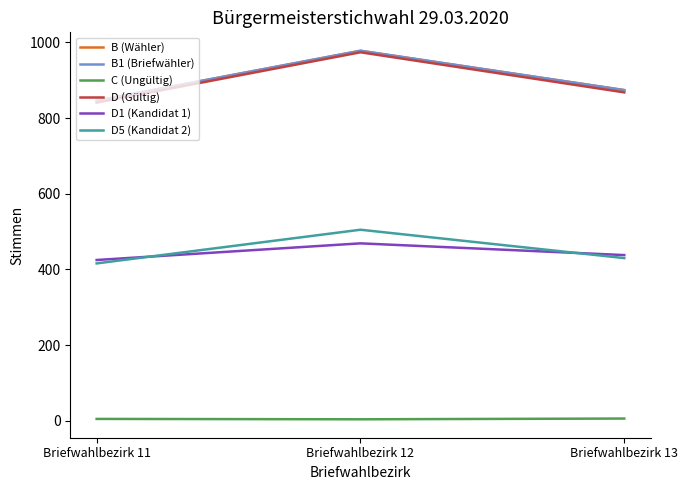

What is the sum of the C (Ungültig) values at Briefwahlbezirk 13 and Briefwahlbezirk 11?

11